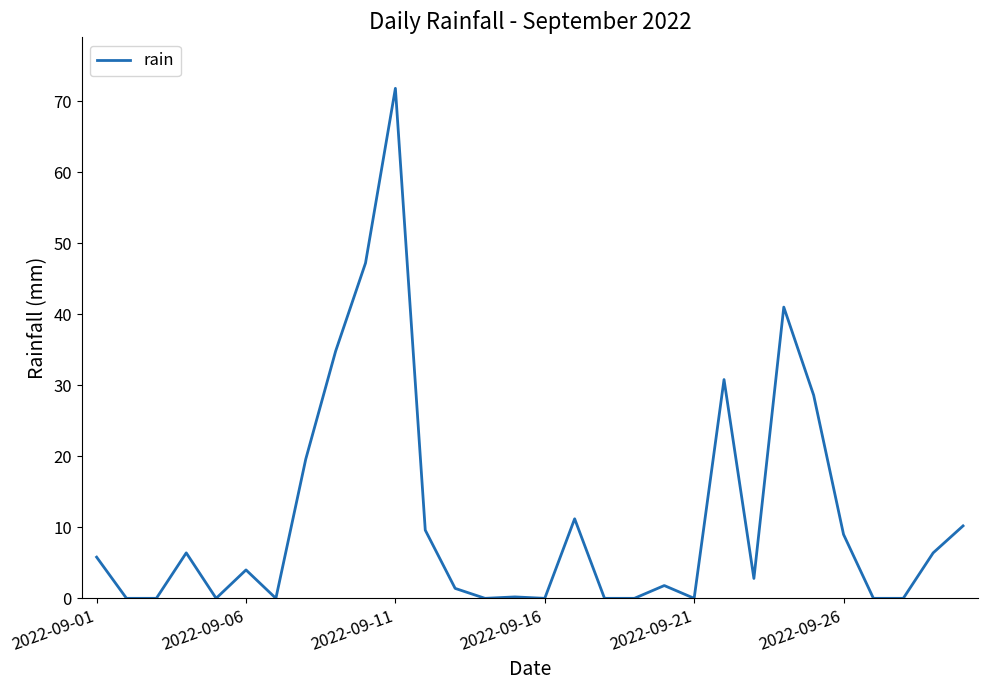

What is the maximum value shown in the chart?

71.8